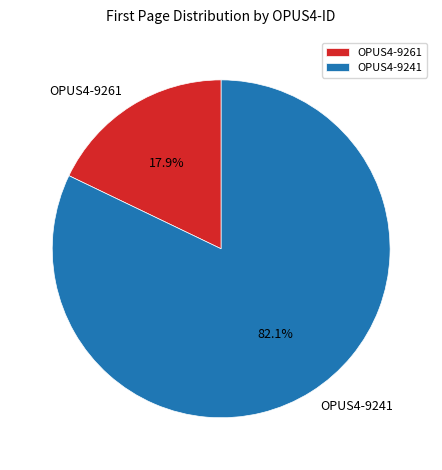

What percentage is the OPUS4-9261 slice, to the nearest percent?

18%